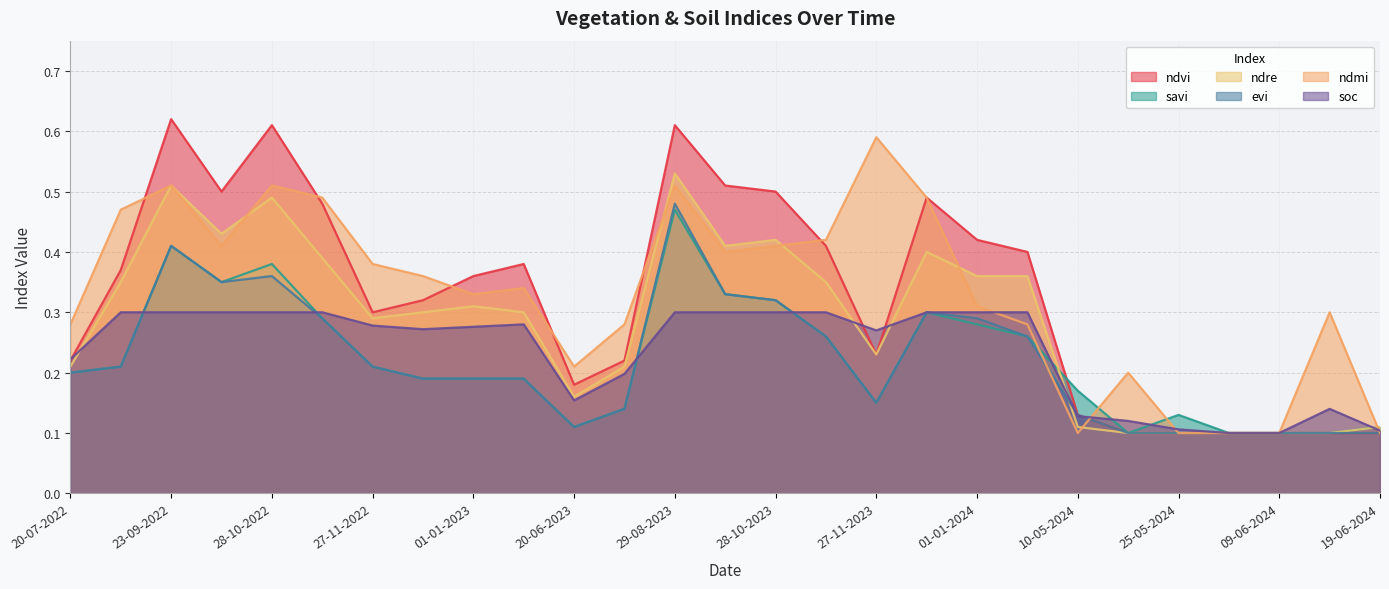

What are all the series names shown in the legend?

ndvi, savi, ndre, evi, ndmi, soc